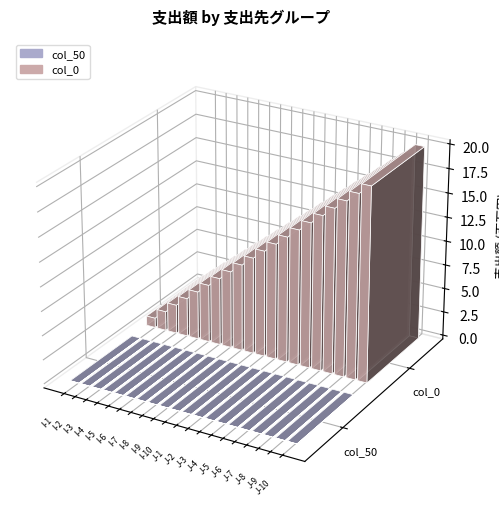

Which series changed the most between I-6 and J-7?

col_0